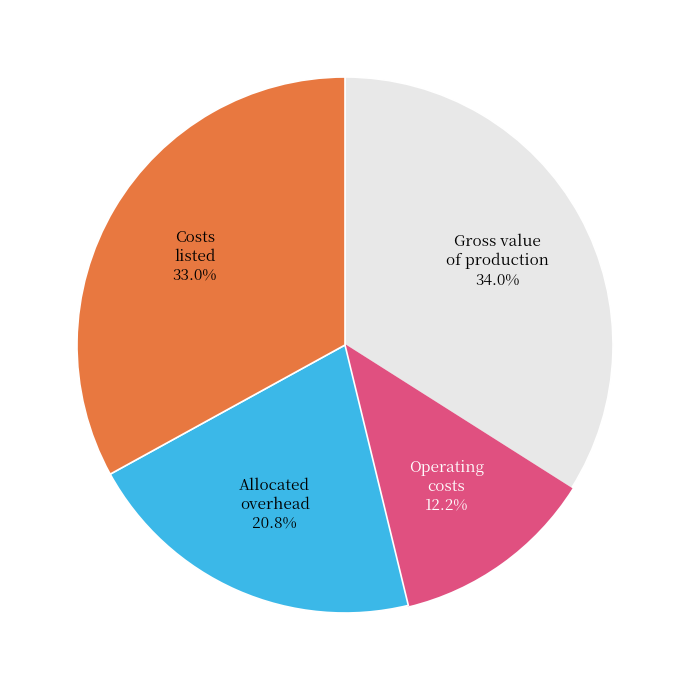

Does any single category account for the majority?

No